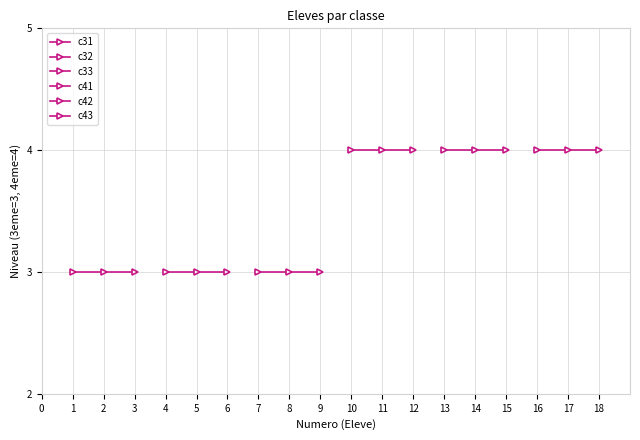

Is the value of c42 at 0 greater than the value of c43 at 1?

No